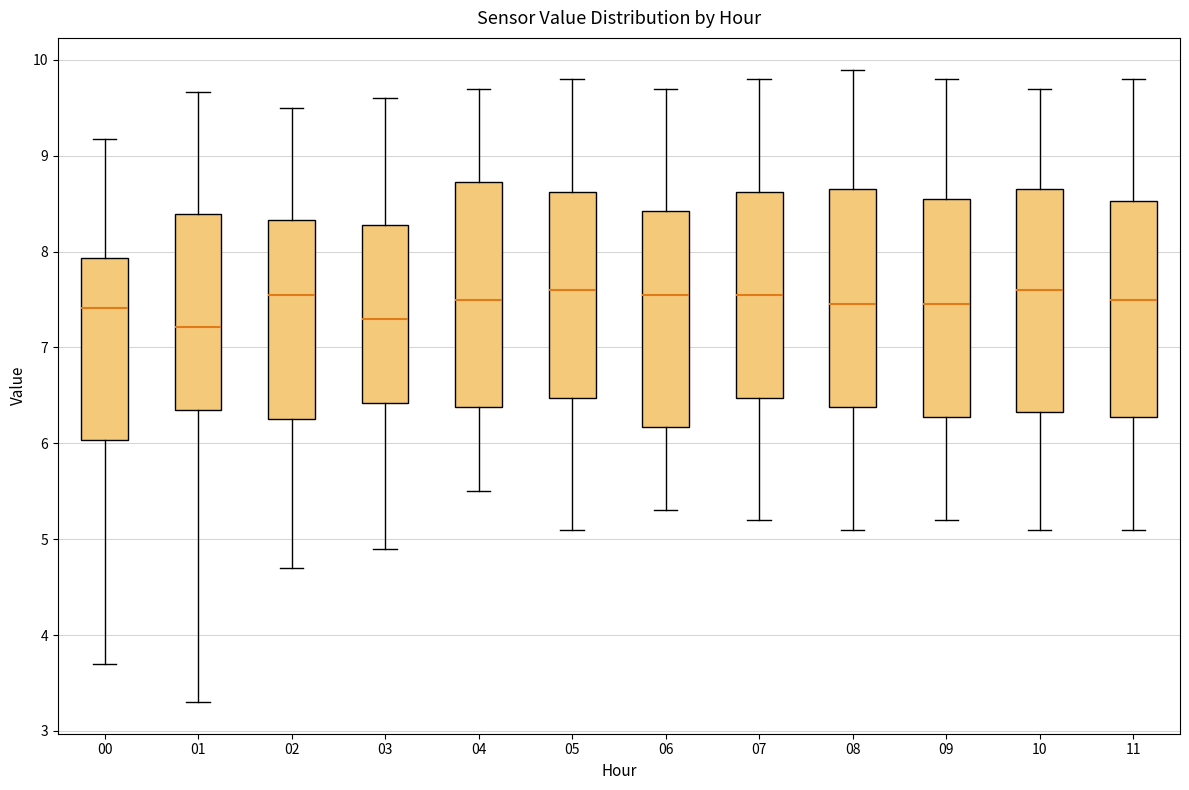

Reading left to right, transcribe this box plot: for each box, give where its median line is, the range the box spans, and where its two whiskers end, as read against the y-axis. The values are not printed on the chart, so give them approximately, as read against the axis.

00: median 7.4, box 6.0 to 7.9, whiskers 3.7 to 9.2
01: median 7.2, box 6.4 to 8.4, whiskers 3.3 to 9.7
02: median 7.6, box 6.3 to 8.3, whiskers 4.7 to 9.5
03: median 7.3, box 6.4 to 8.3, whiskers 4.9 to 9.6
04: median 7.5, box 6.4 to 8.7, whiskers 5.5 to 9.7
05: median 7.6, box 6.5 to 8.6, whiskers 5.1 to 9.8
06: median 7.6, box 6.2 to 8.4, whiskers 5.3 to 9.7
07: median 7.6, box 6.5 to 8.6, whiskers 5.2 to 9.8
08: median 7.5, box 6.4 to 8.7, whiskers 5.1 to 9.9
09: median 7.5, box 6.3 to 8.6, whiskers 5.2 to 9.8
10: median 7.6, box 6.3 to 8.7, whiskers 5.1 to 9.7
11: median 7.5, box 6.3 to 8.5, whiskers 5.1 to 9.8